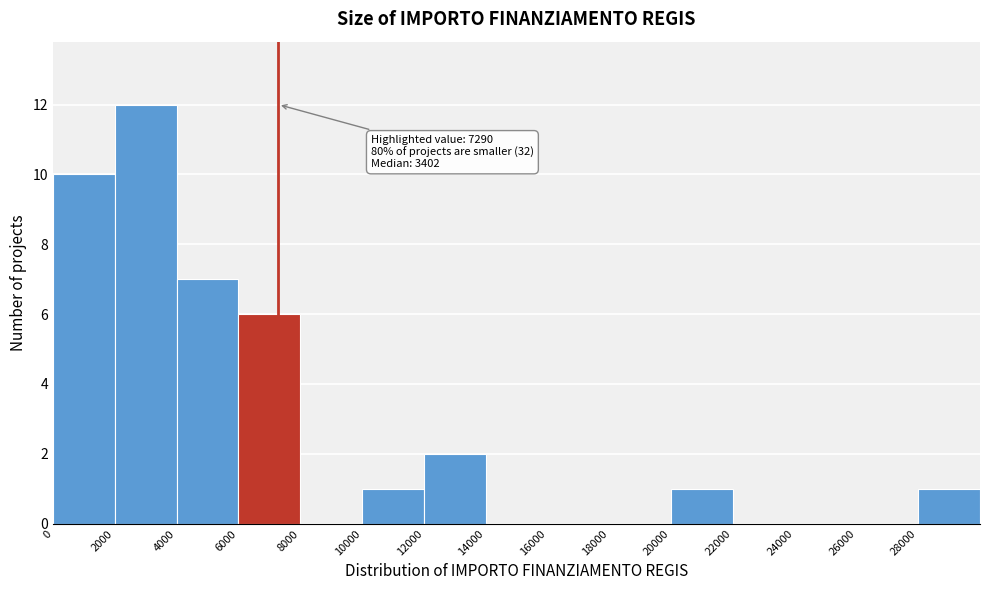

Which range on the x-axis has the tallest bar?

2000 to 4000